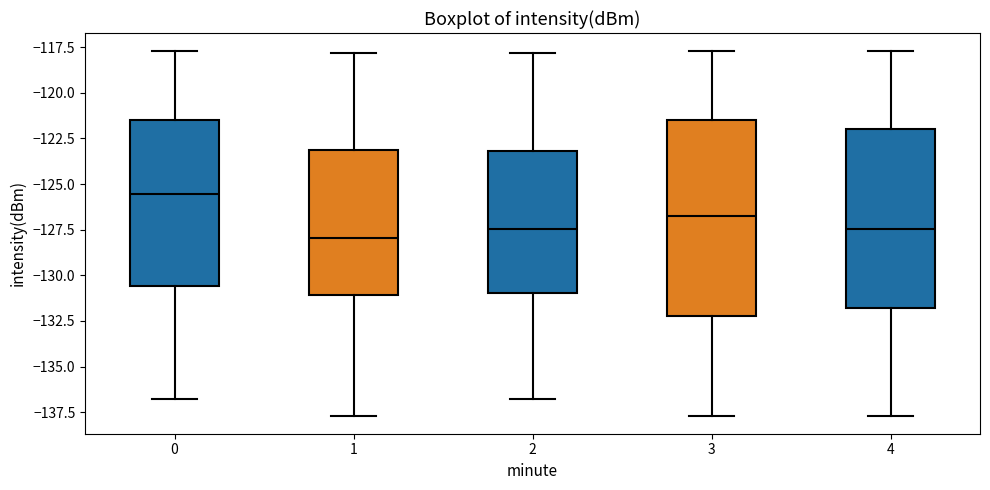

Where does the median line of the box at x = 1 sit on the y-axis? The values are not printed on the chart, so give them approximately, as read against the axis.

-128.0